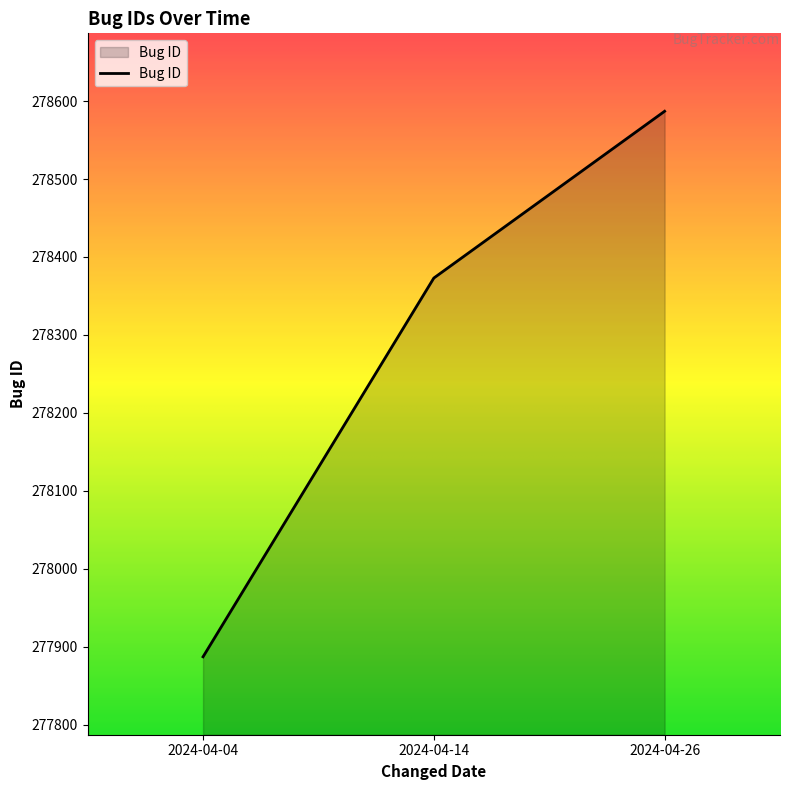

What is the minimum value shown in the chart?

277887